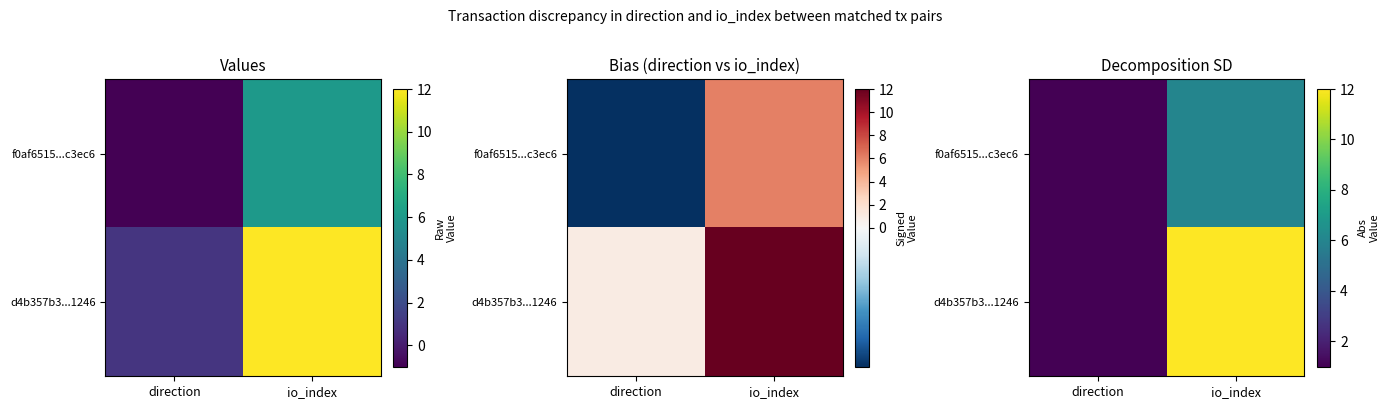

Is it true that d4b357b3...1246 equals 0 at direction?

False